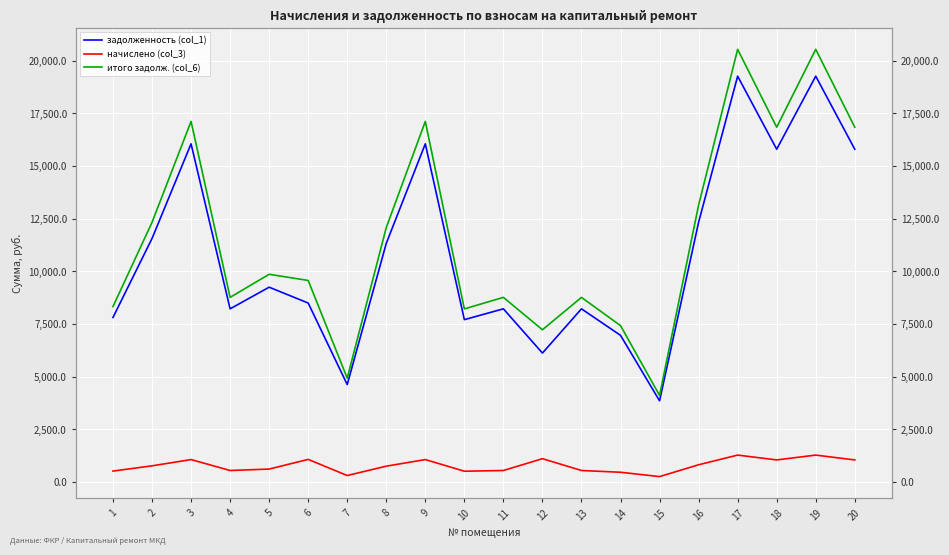

True or false: итого задолж. (col_6) and начислено (col_3) intersect in this chart.

False